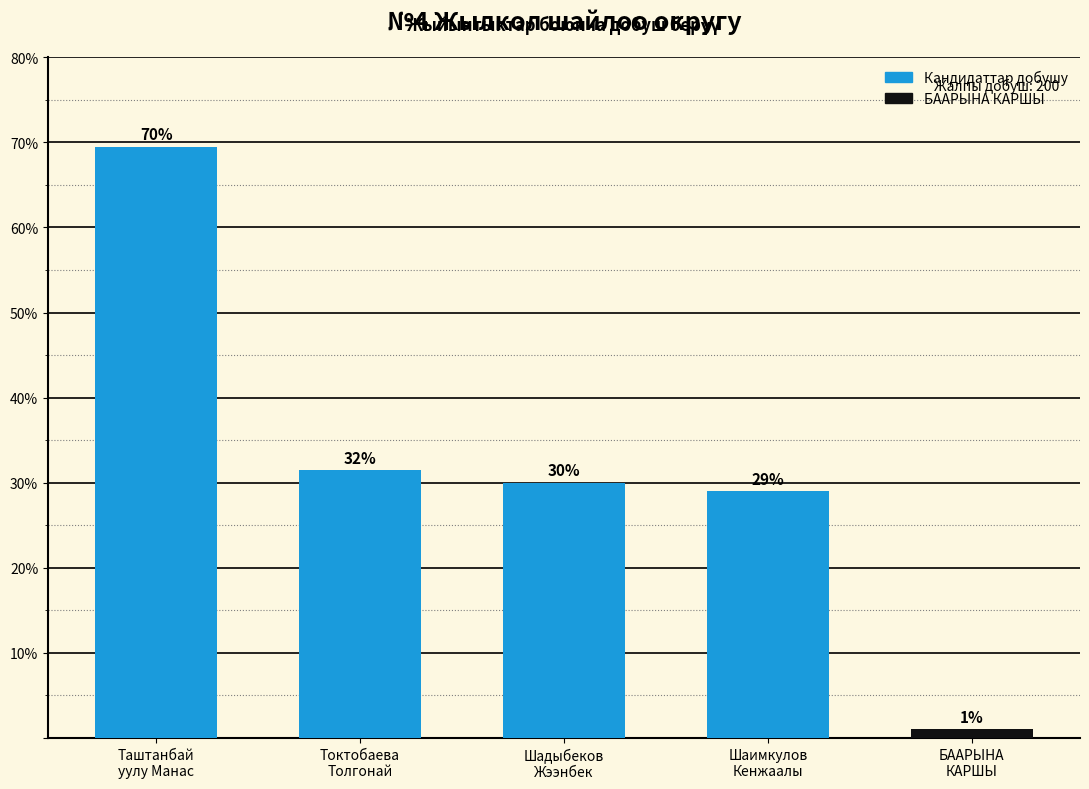

Rank the categories by value from lowest to highest.

БААРЫНА
КАРШЫ, Шаимкулов
Кенжаалы, Шадыбеков
Жээнбек, Токтобаева
Толгонай, Таштанбай
уулу Манас